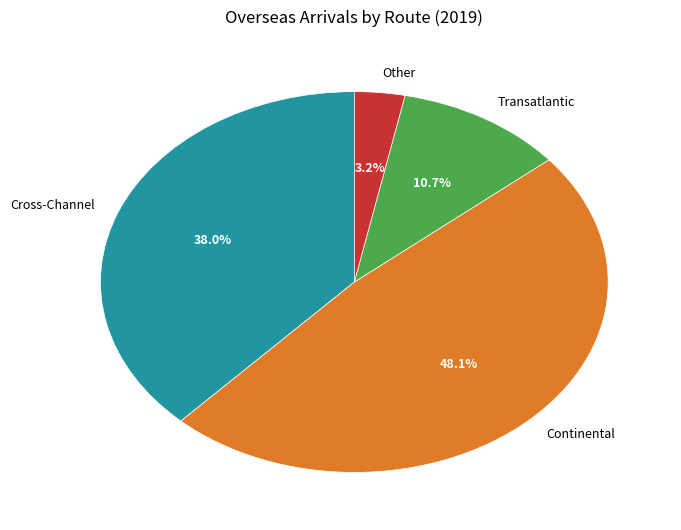

Is it true that Transatlantic is 21% of the pie?

False